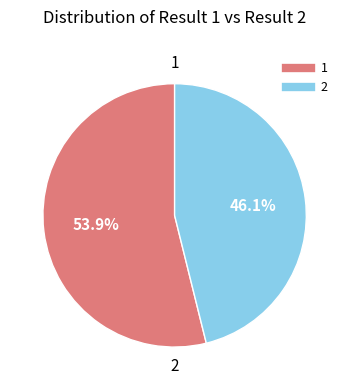

Approximately how many times larger is the value at 2 compared to 1?

0.9